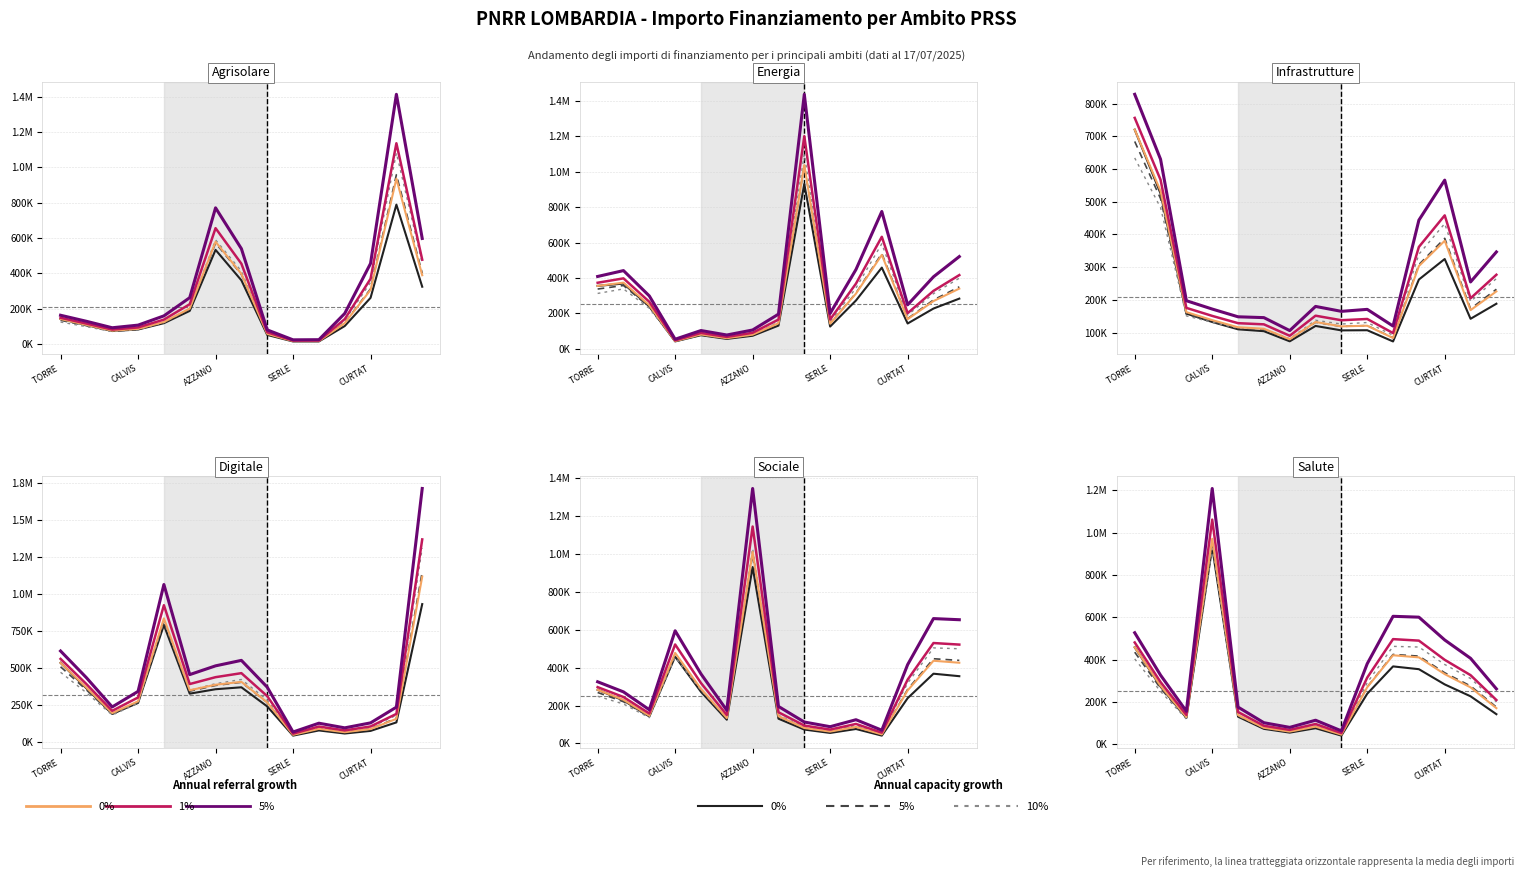

What is the label of the 10th point from the right?

5